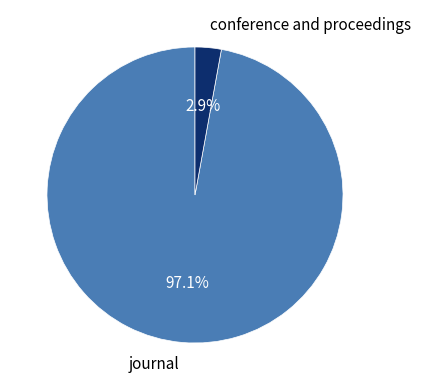

Which has a higher value, conference and proceedings or journal?

journal